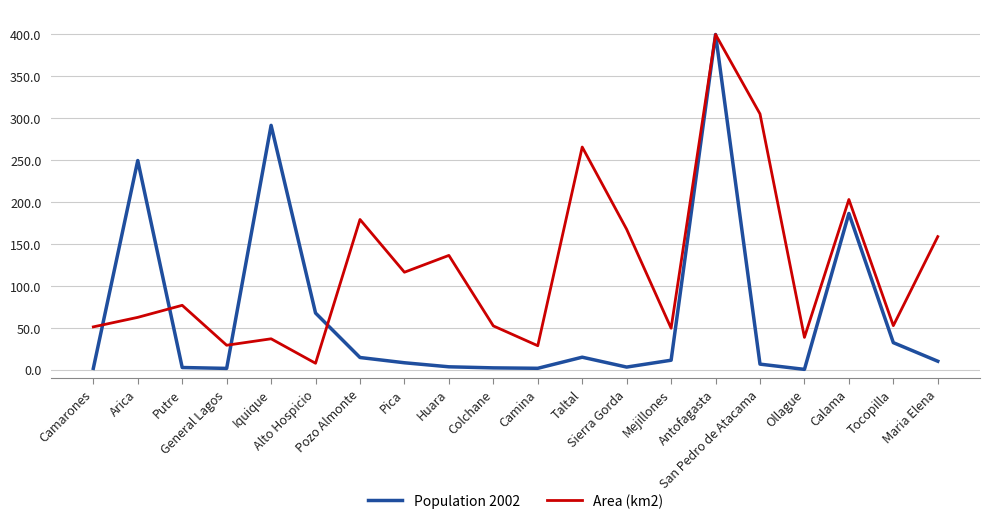

Is the value of Population 2002 at Huara greater than the value of Area (km2) at Putre?

No